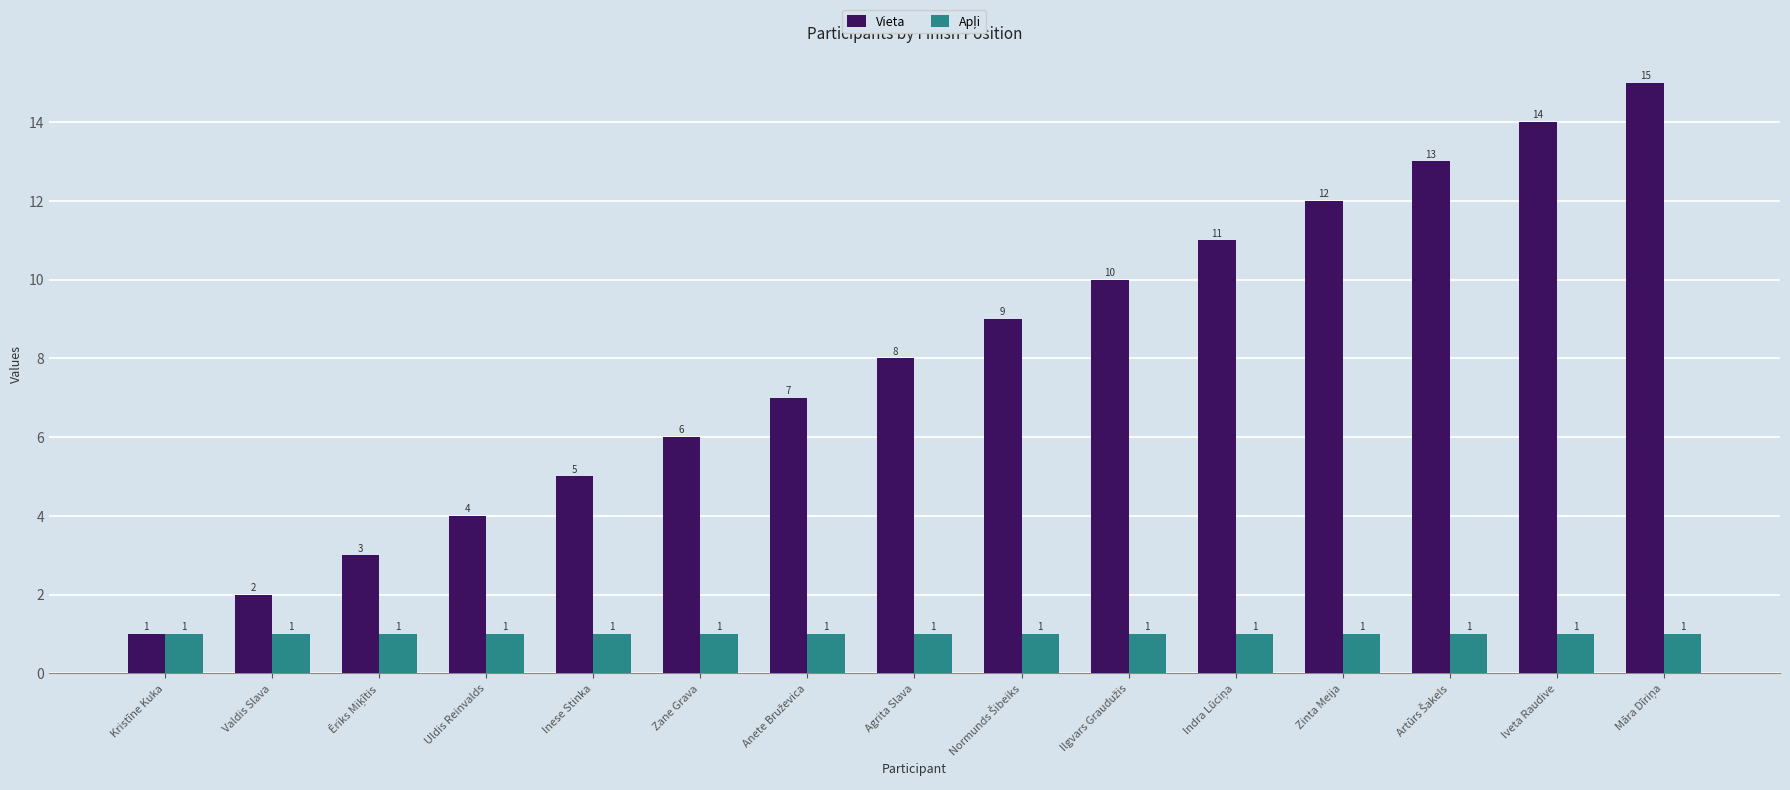

Which series has the largest total across all categories?

Vieta